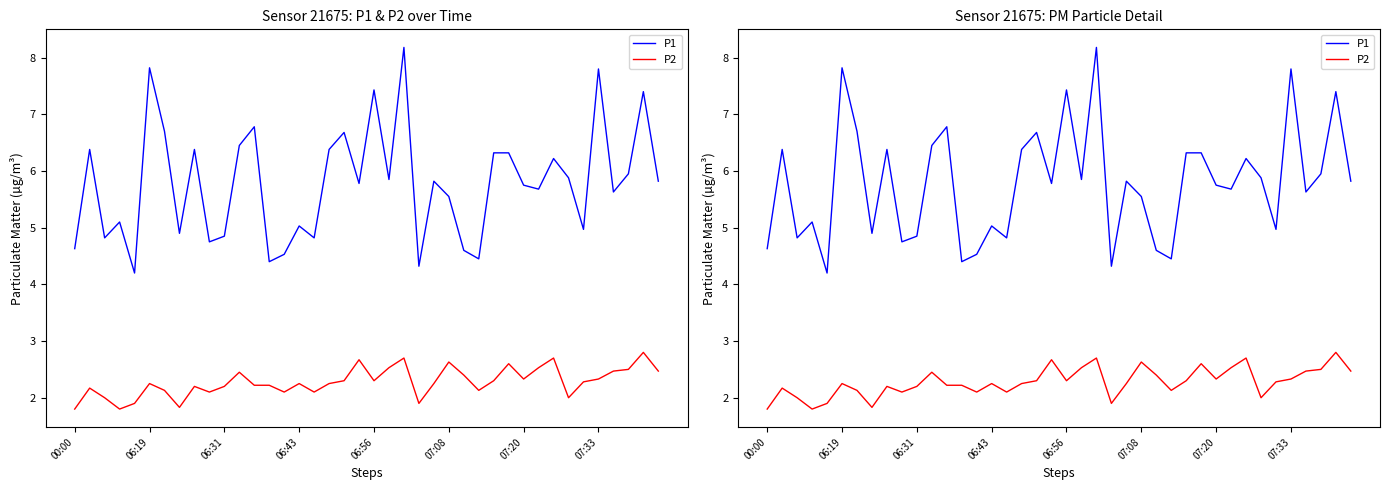

Rank the categories by P2 value from highest to lowest.

38, 22, 32, 19, 25, 29, 21, 31, 37, 36, 39, 11, 26, 30, 35, 18, 20, 28, 34, 07:08, 15, 17, 24, 12, 13, 8, 10, 06:19, 07:20, 27, 9, 14, 16, 06:31, 33, 06:56, 23, 07:33, 00:00, 06:43